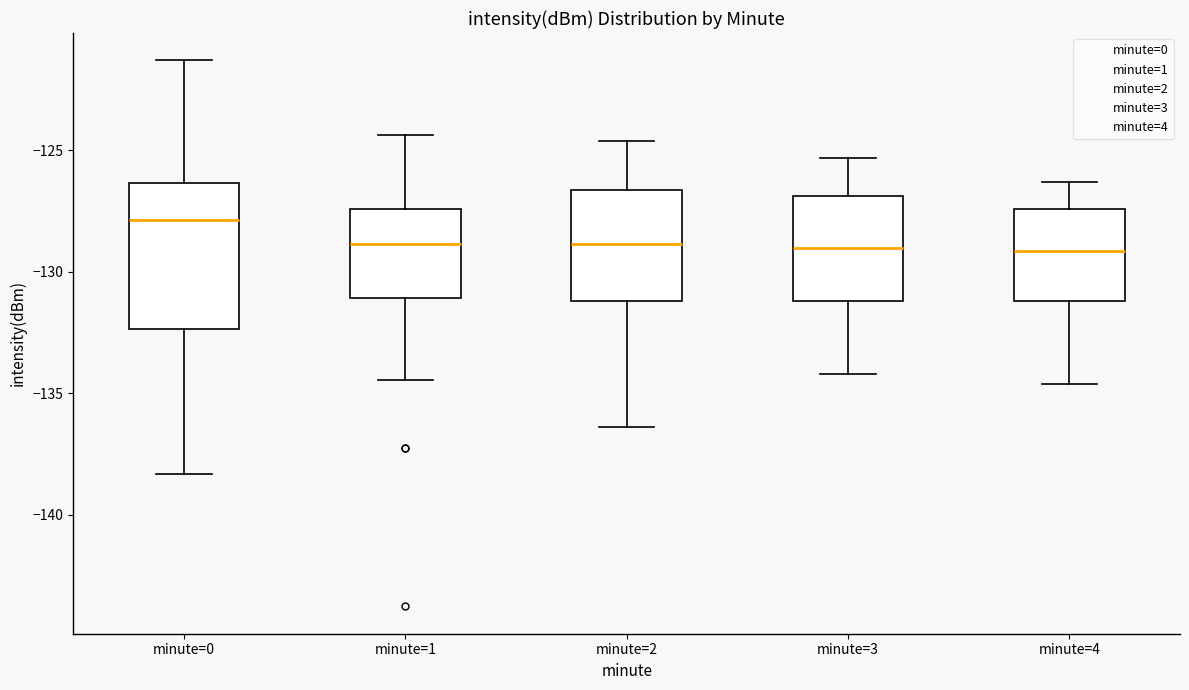

Which box is the tallest, from its lower edge to its upper edge?

minute=0